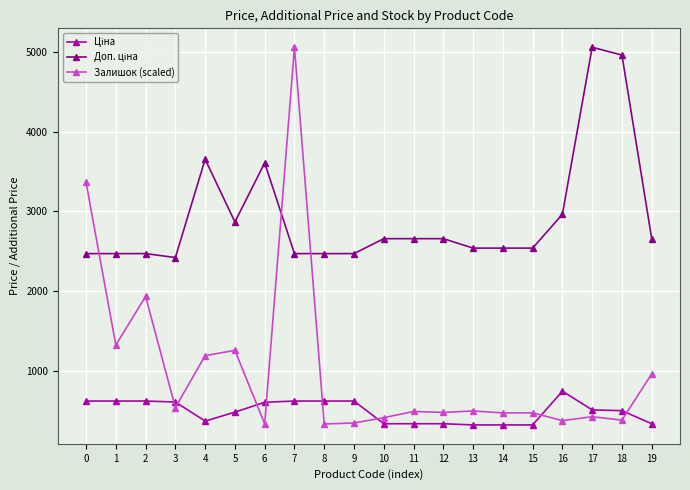

What is the difference between the highest and lowest values at 10?

2324.1